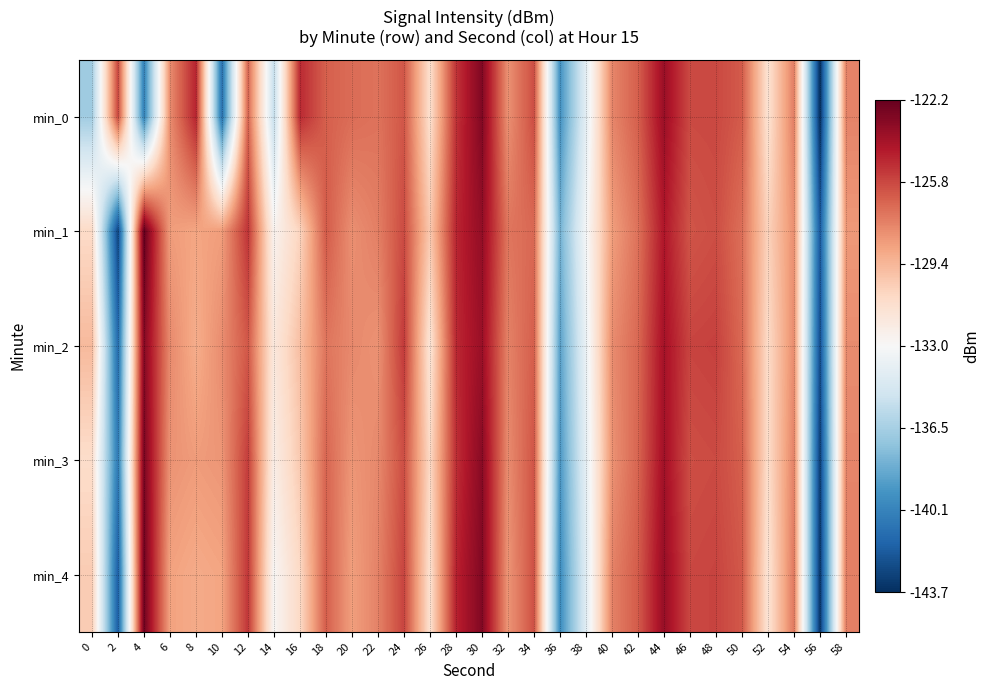

List the series in order of their peak value, highest first.

min_1, min_4, min_3, min_0, min_2